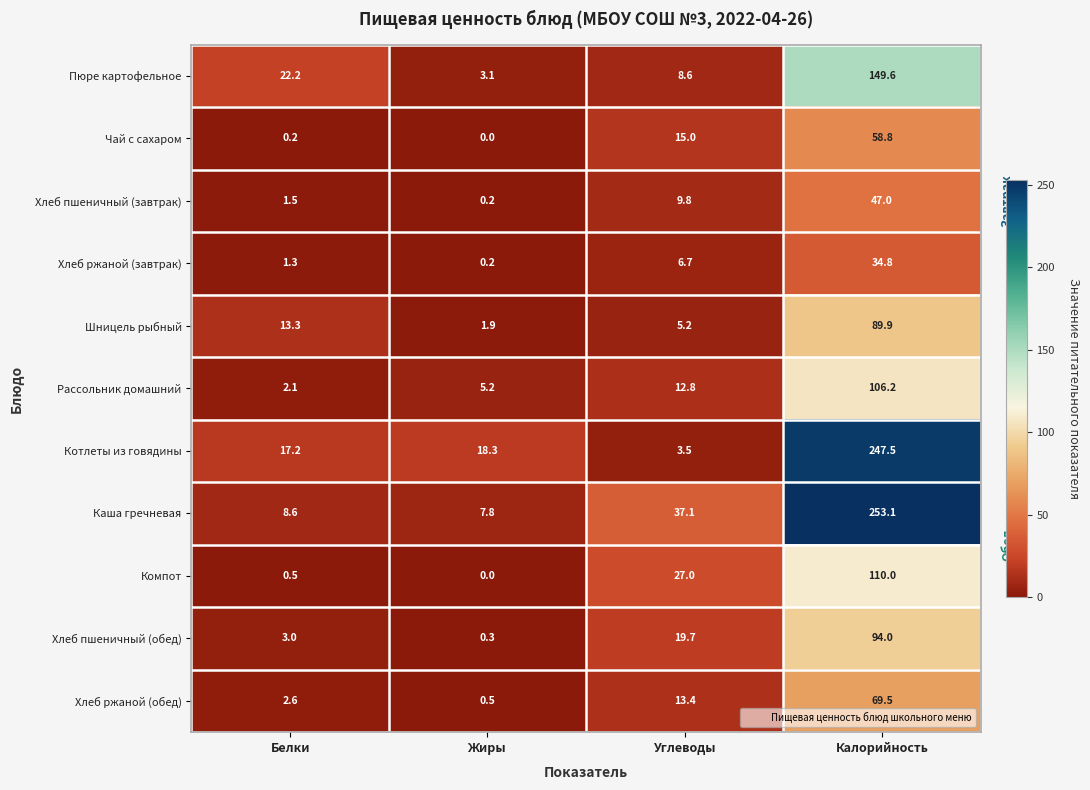

Is it true that Рассольник домашний equals 3.9 at Углеводы?

False